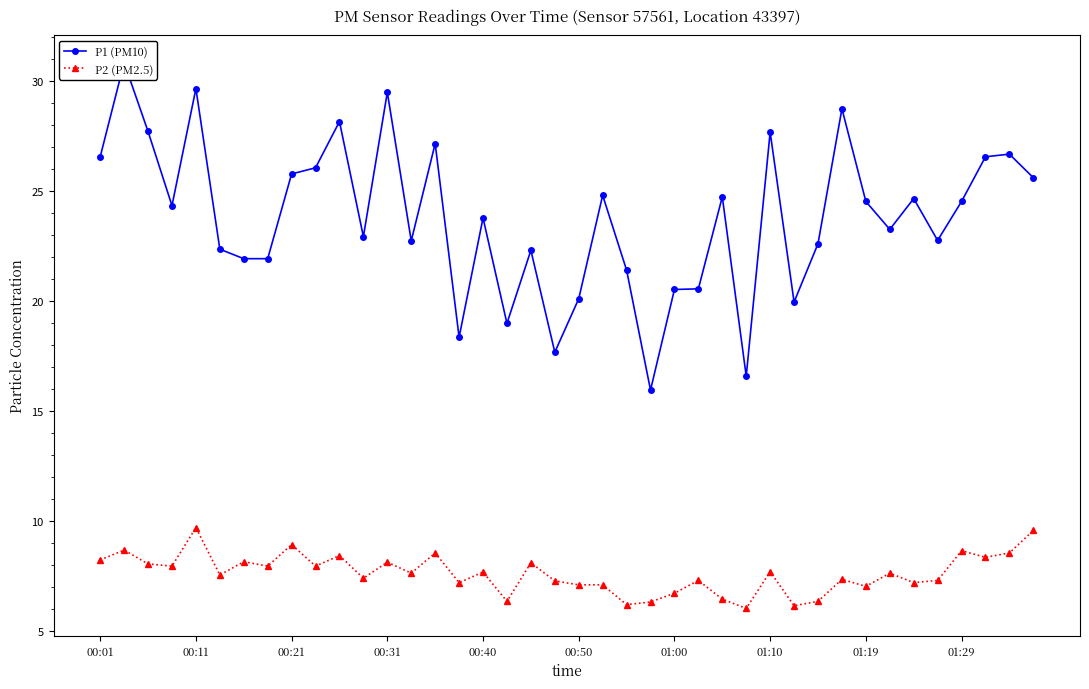

True or false: P2 (PM2.5) has more than 1 points higher than both neighbors.

True